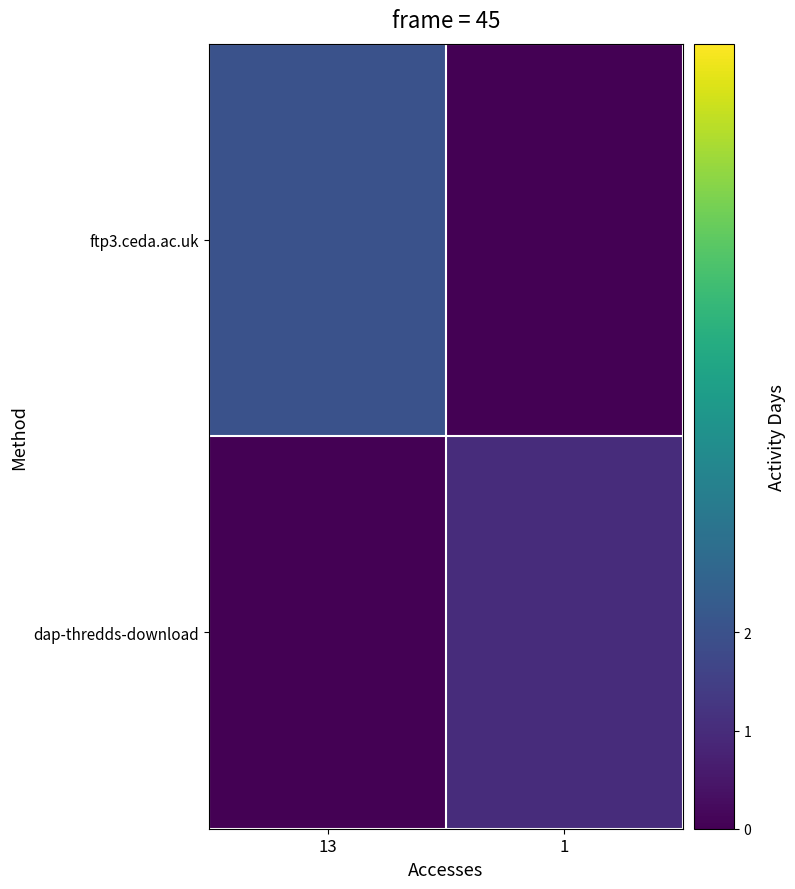

Reading left to right, what are all the values shown in this chart?

ftp3.ceda.ac.uk: 13=2	1=0
dap-thredds-download: 13=0	1=1